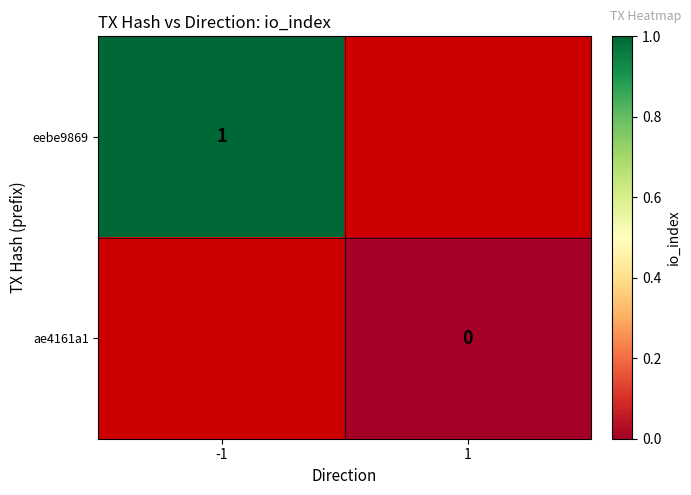

The value of eebe9869 at -1 is 1. True or false?

True